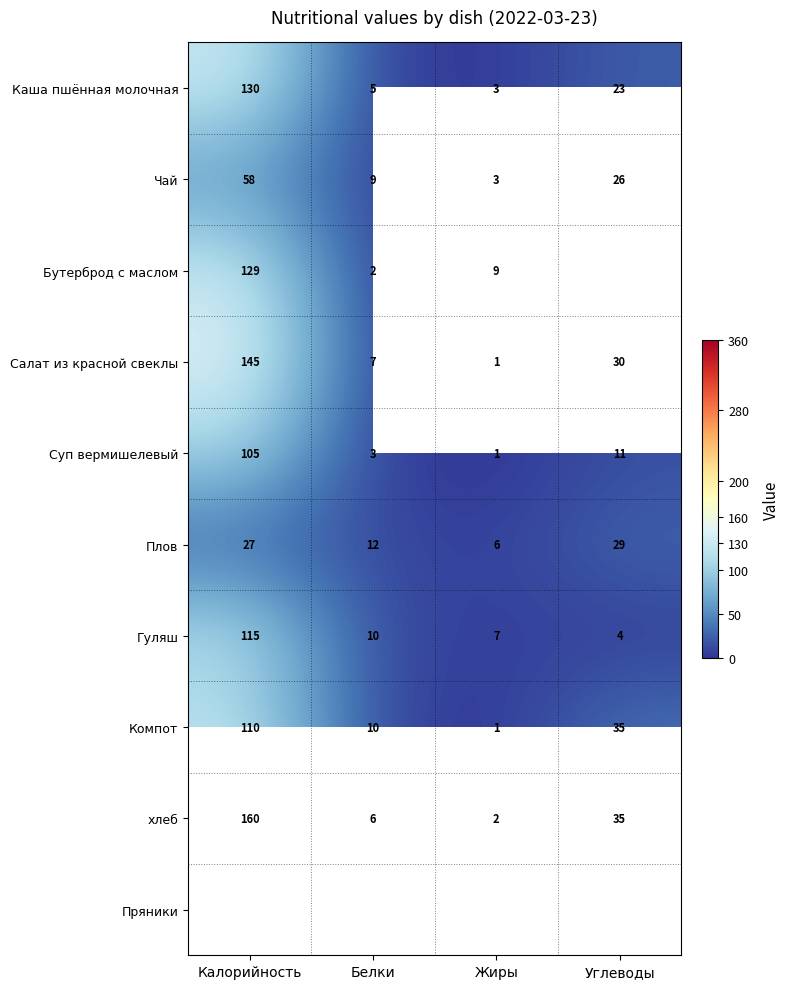

What is the smallest value displayed?

1.0